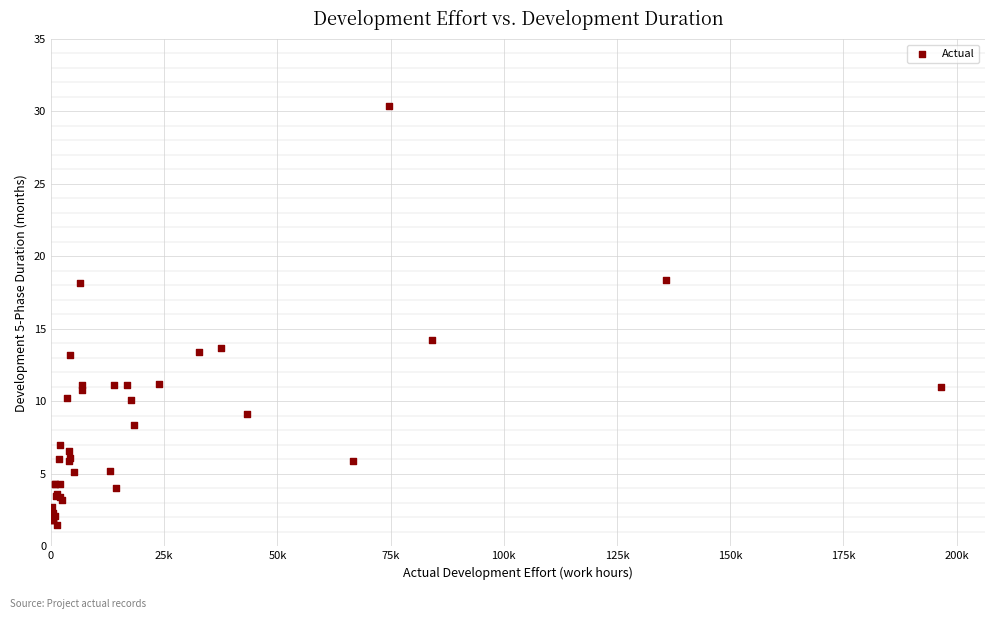

What Y value in the scatter plot is closest to 15?

14.2